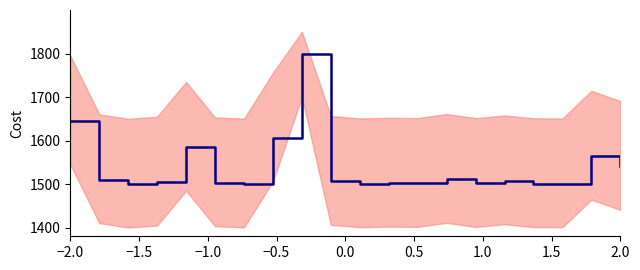

How many interior local valleys (lower than both neighbors) does the data have?

6